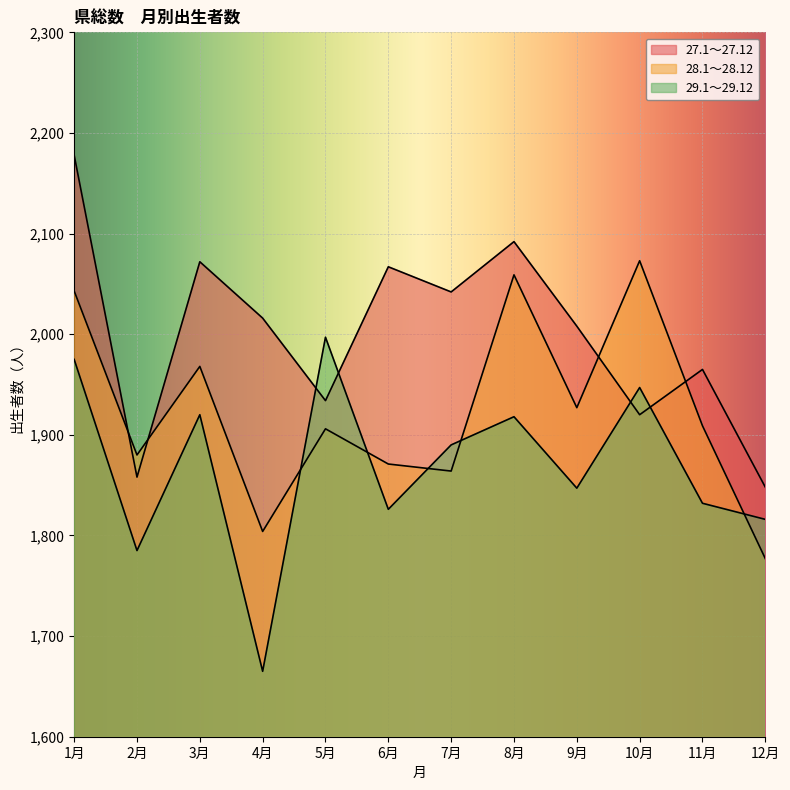

Reading right to left, extract all data points from this chart.

27.1～27.12: 12月=1848	11月=1965	10月=1920	9月=2008	8月=2092	7月=2042	6月=2067	5月=1934	4月=2016	3月=2072	2月=1858	1月=2178
28.1～28.12: 12月=1777	11月=1909	10月=2073	9月=1927	8月=2059	7月=1864	6月=1871	5月=1906	4月=1804	3月=1968	2月=1880	1月=2043
29.1～29.12: 12月=1816	11月=1832	10月=1947	9月=1847	8月=1918	7月=1890	6月=1826	5月=1997	4月=1665	3月=1920	2月=1785	1月=1975